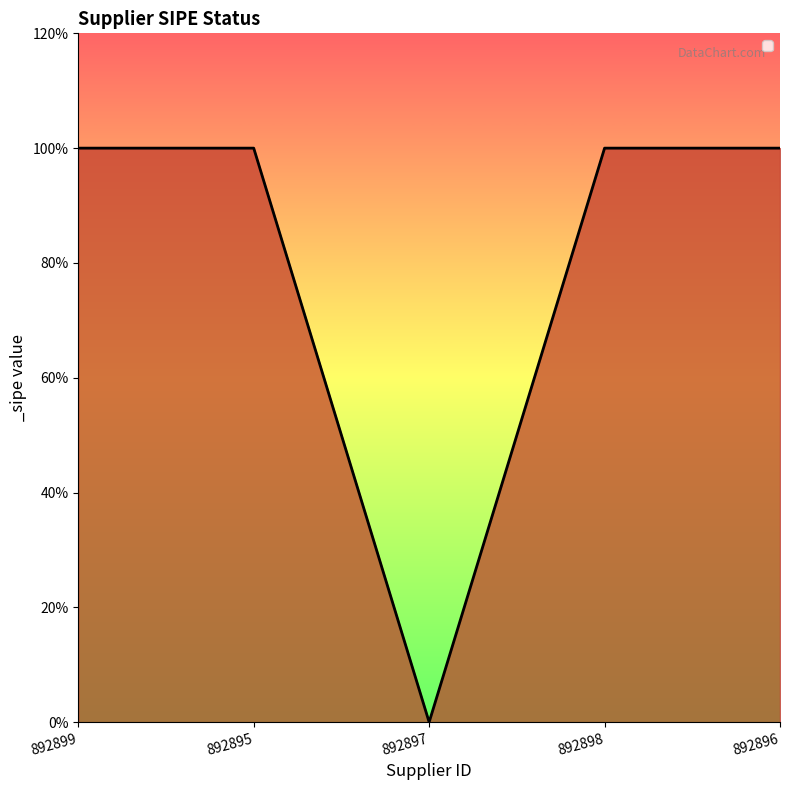

Does the chart have visible grid lines?

No